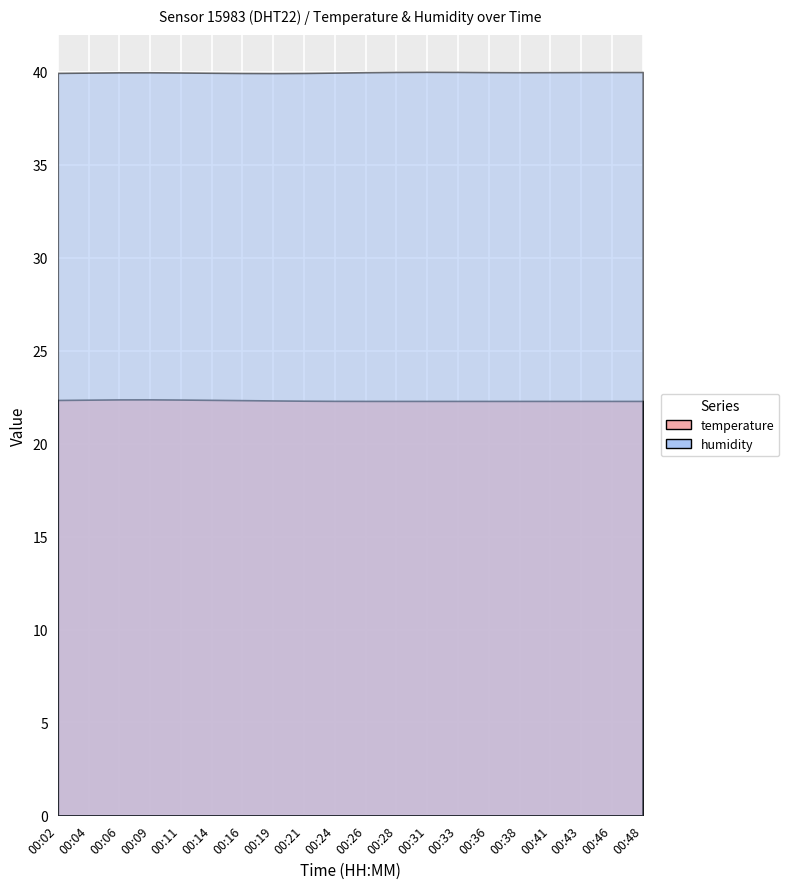

True or false: humidity and temperature intersect in this chart.

False